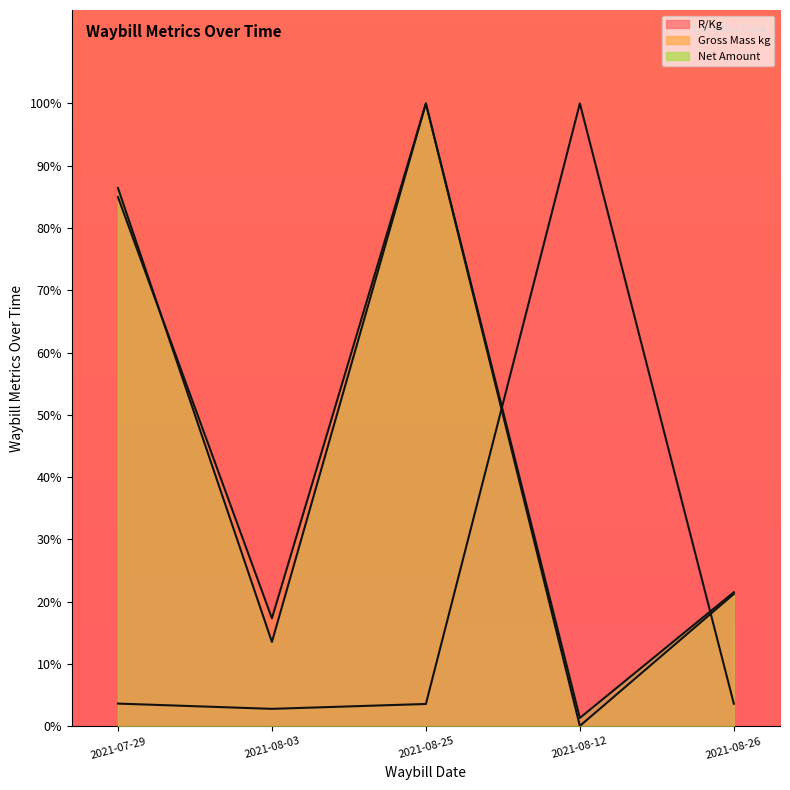

Which category has the highest value in the Net Amount series?

2021-08-25